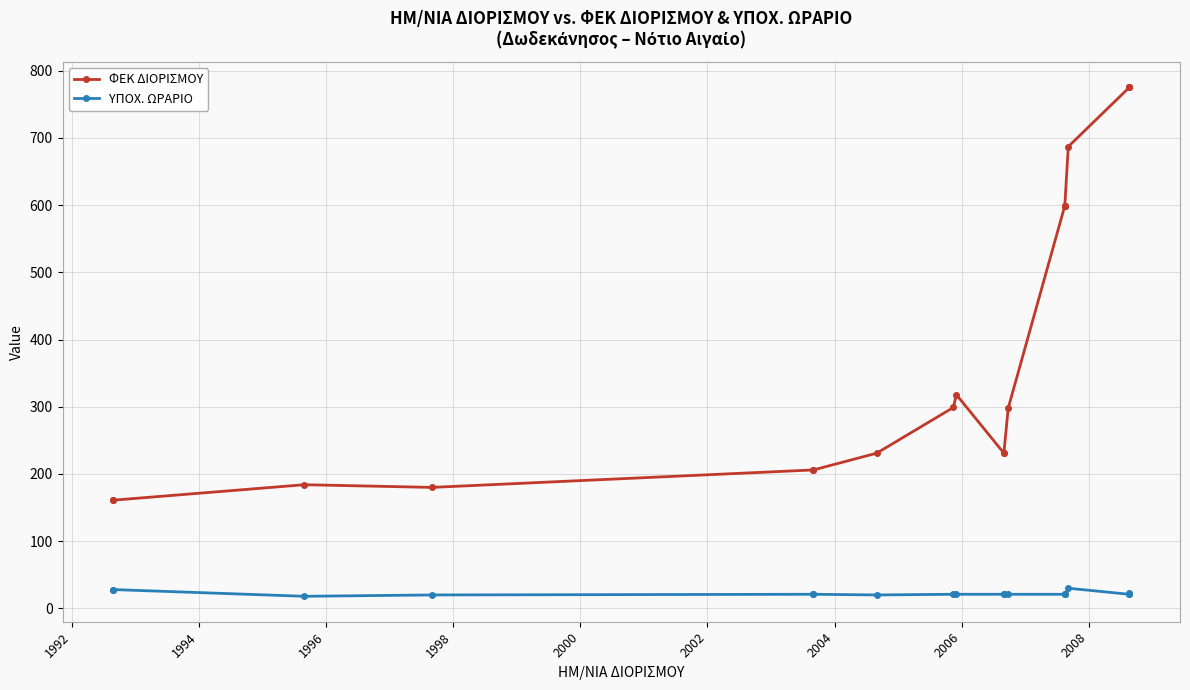

True or false: ΦΕΚ ΔΙΟΡΙΣΜΟΥ has more than 0 interior local peaks.

True